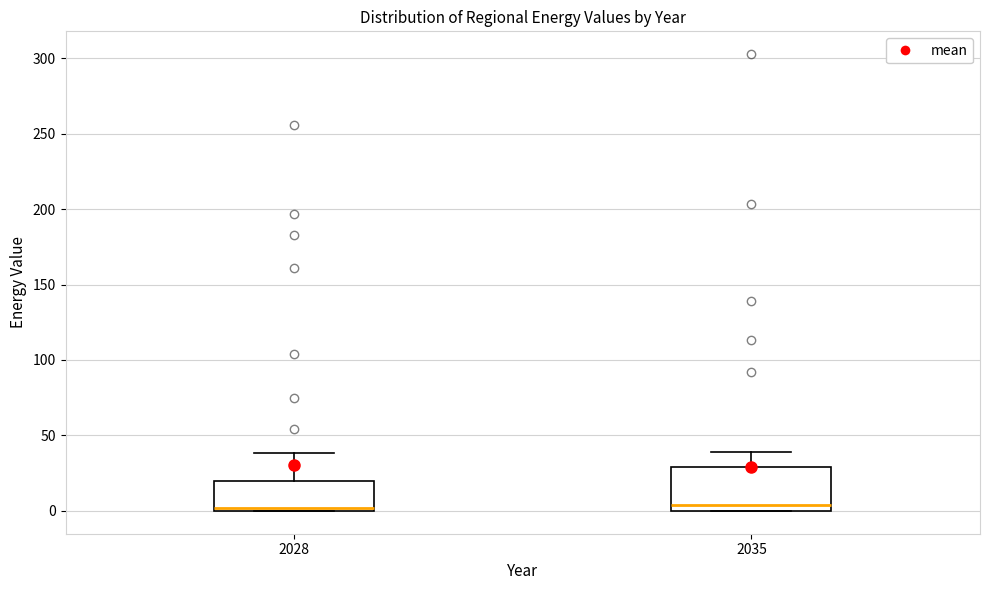

Reading left to right, transcribe this box plot: for each box, give where its median line is, the range the box spans, and where its two whiskers end, as read against the y-axis. The values are not printed on the chart, so give them approximately, as read against the axis.

2028: median 0 (just above the box's lower edge), box 0 to 20, whiskers 0 to 40
2035: median 5, box 0 to 30, whiskers 0 to 40